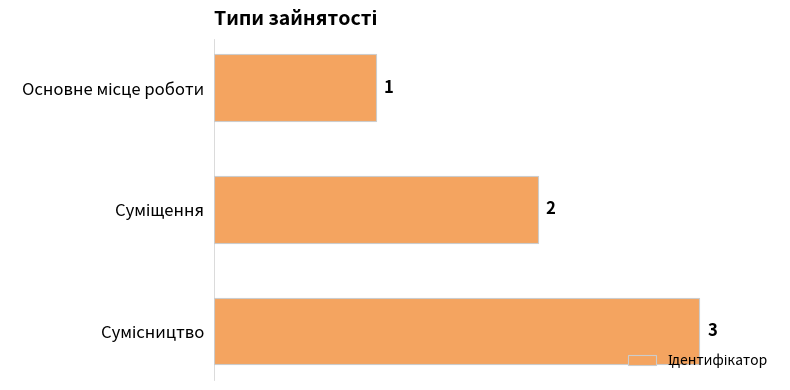

What is the value of the 3rd bar from the top?

3